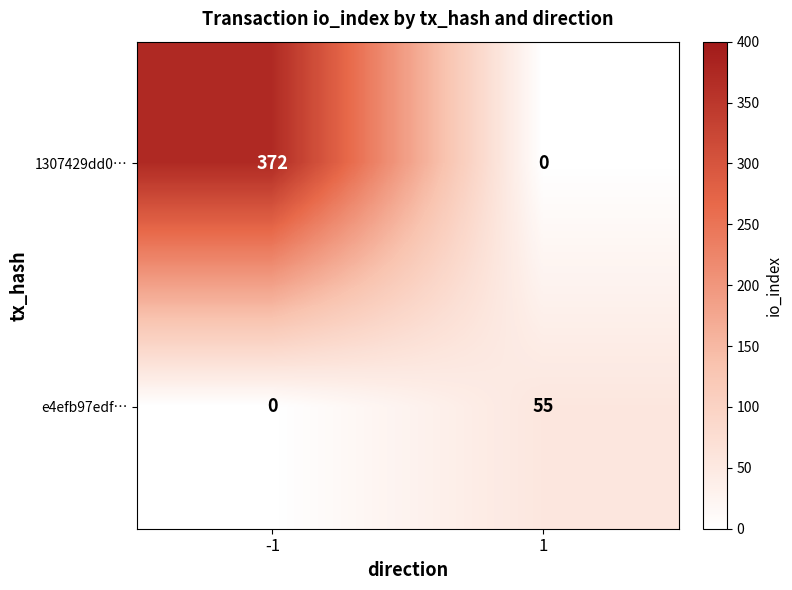

What is the total value across all series at -1?

372